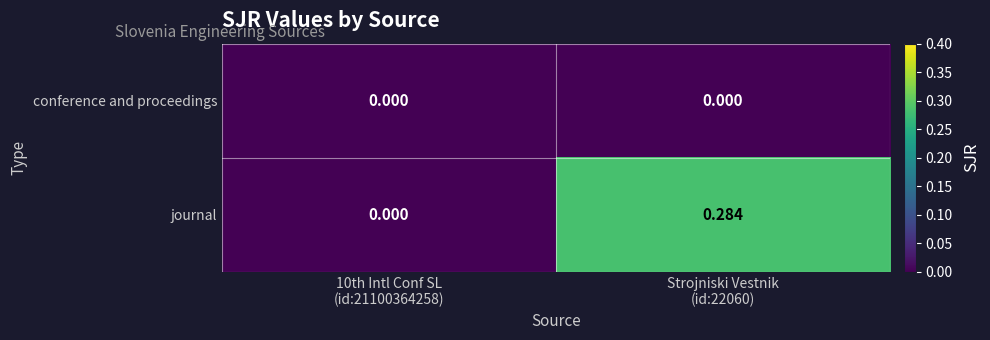

Rank the series by their average value, from highest to lowest.

journal, conference and proceedings